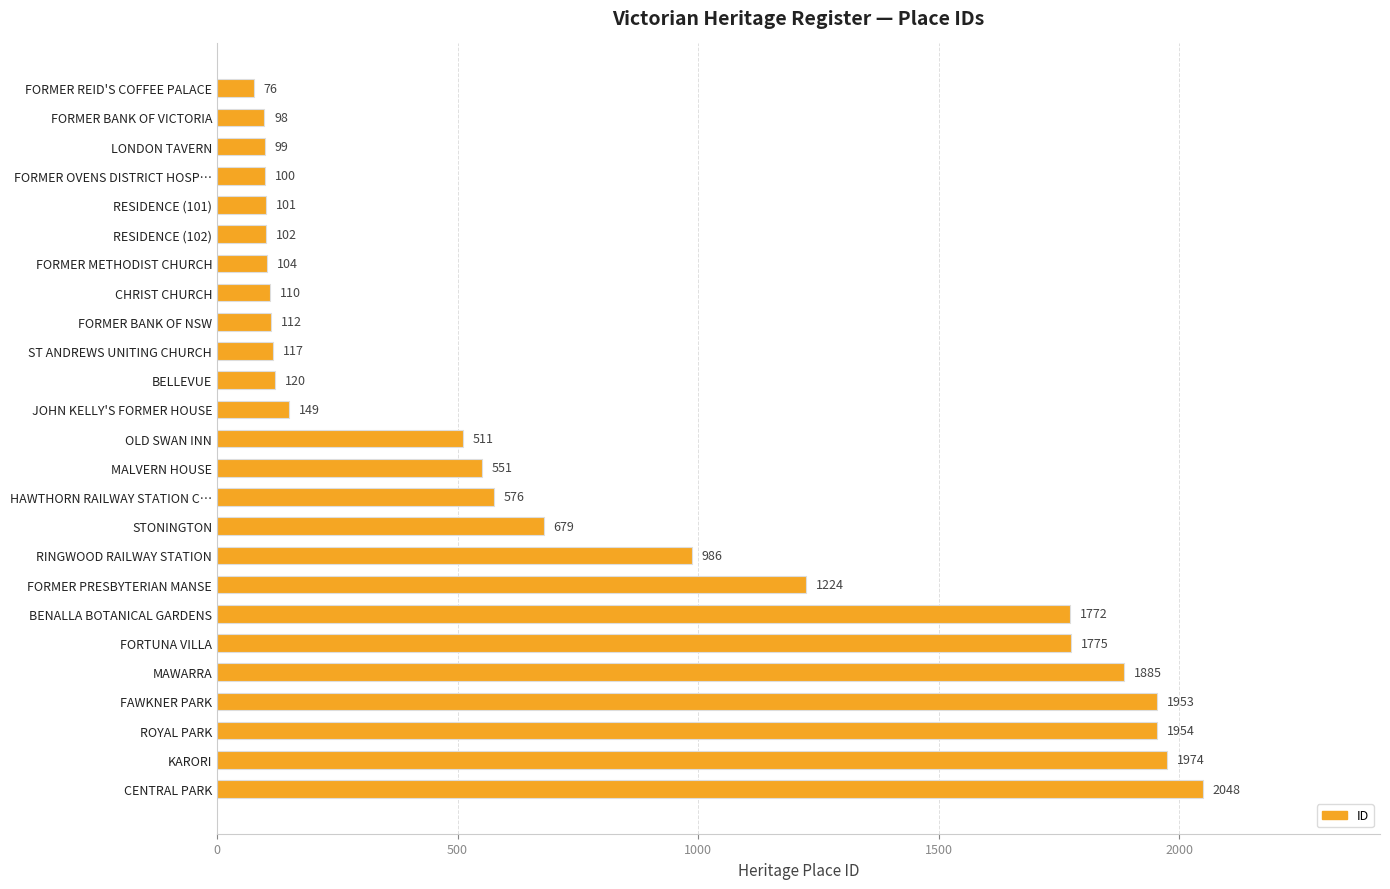

What is the maximum value shown in the chart?

2048